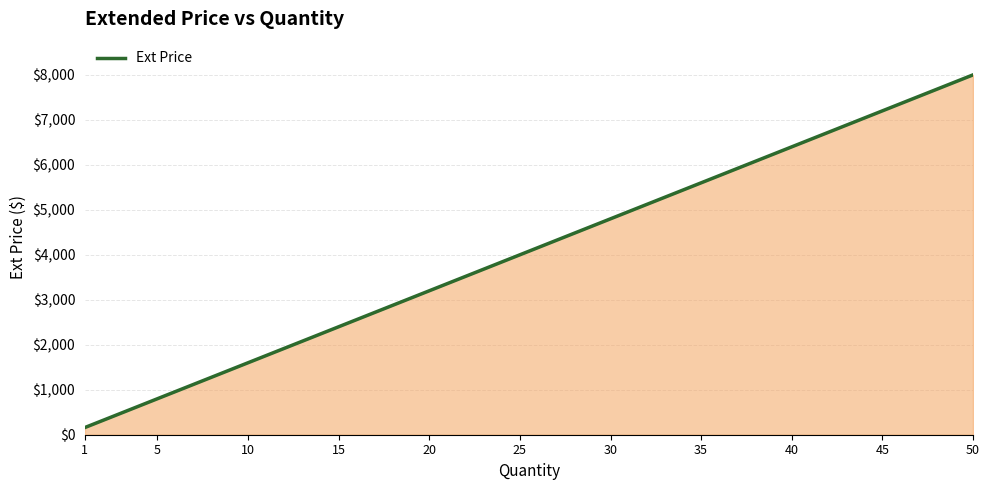

List the labels in order of value, smallest first.

1, 5, 10, 15, 20, 25, 30, 35, 40, 45, 50